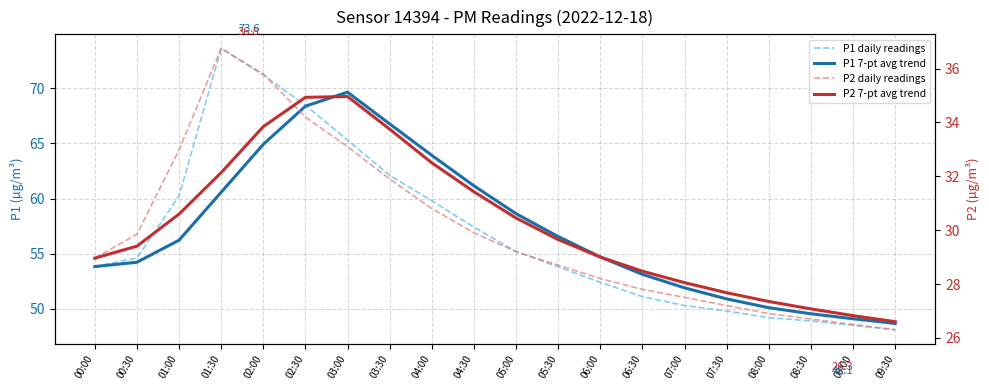

What is the sum of all P2 7-pt avg trend values?

603.7